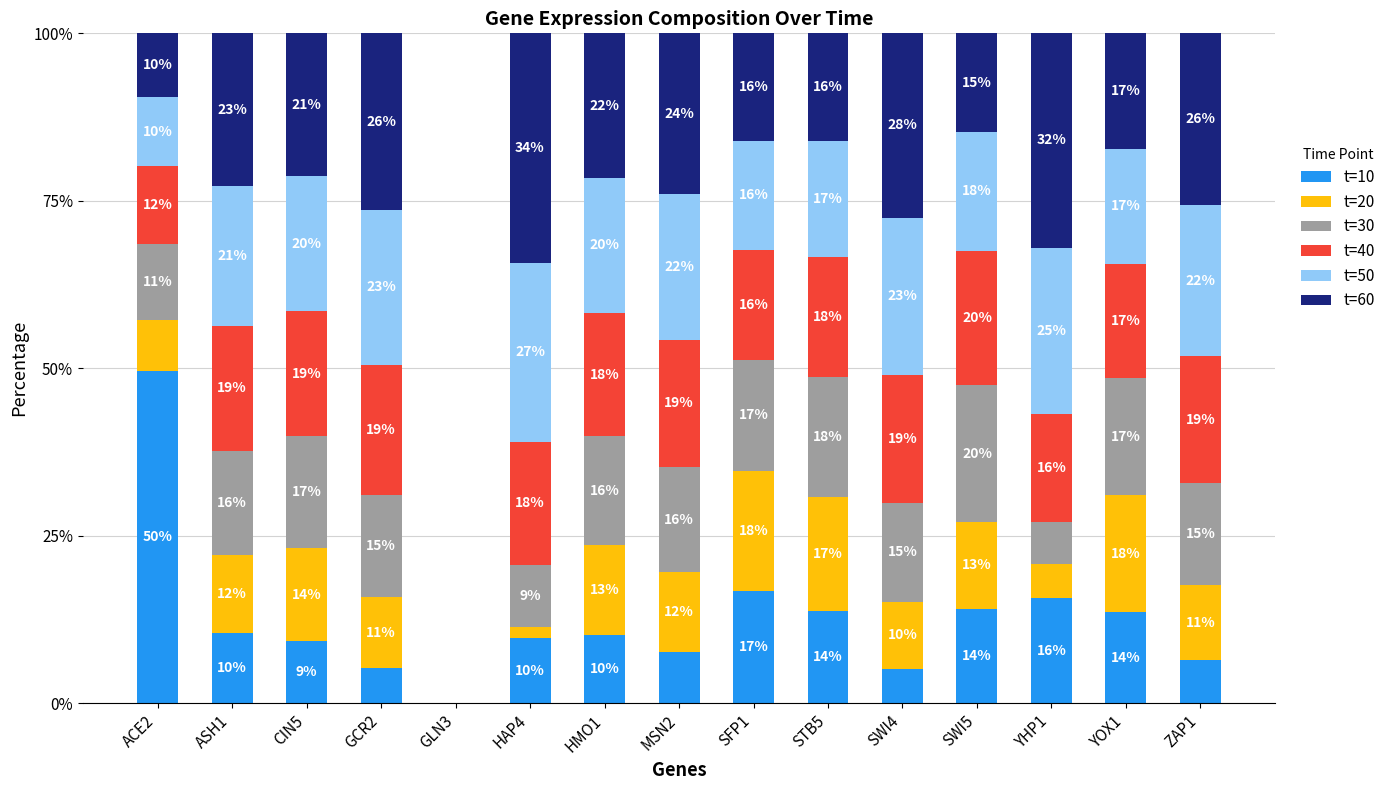

Where is t=10 nearest to the value 24?

SFP1